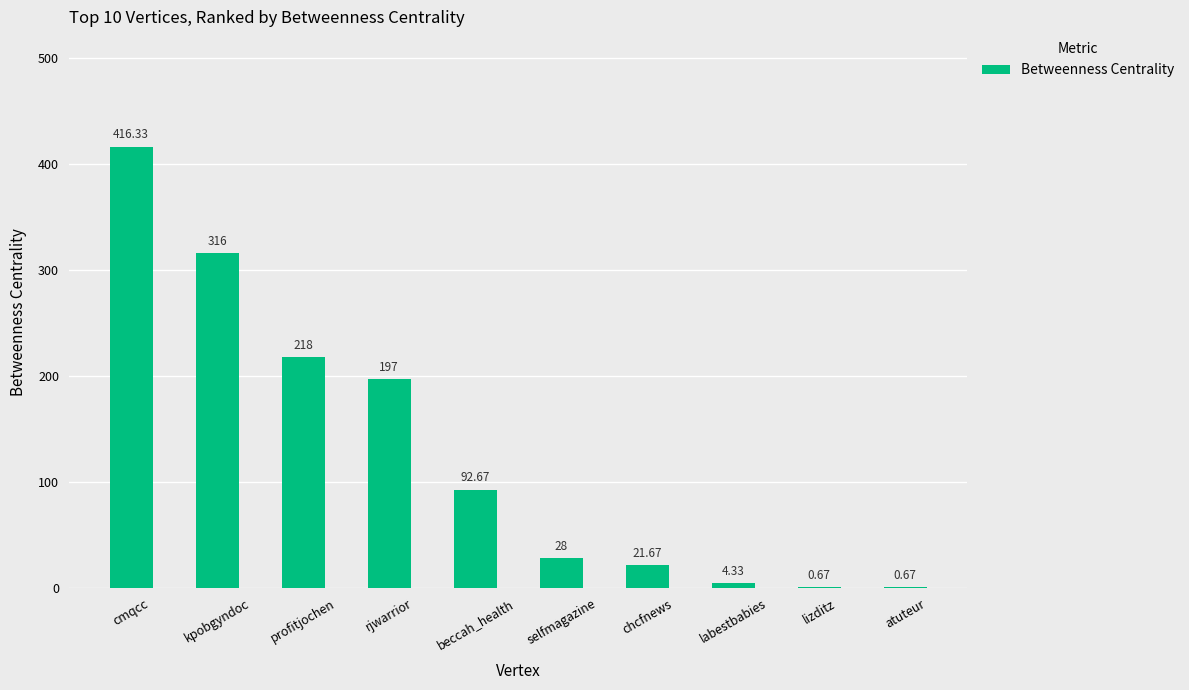

What is the sum of the values at profitjochen and lizditz?

218.7